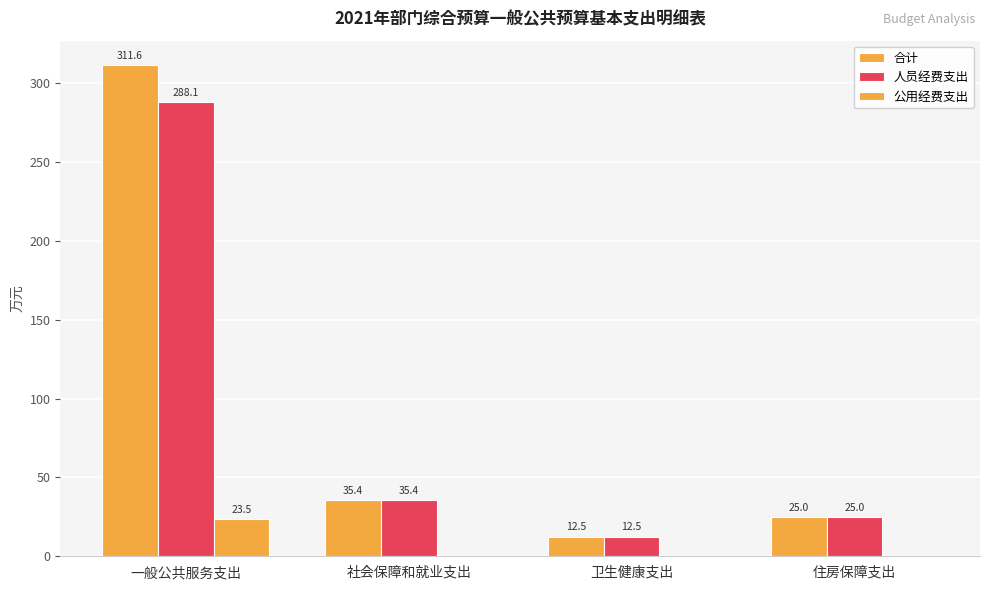

Which series changed the most between 一般公共服务支出 and 住房保障支出?

合计